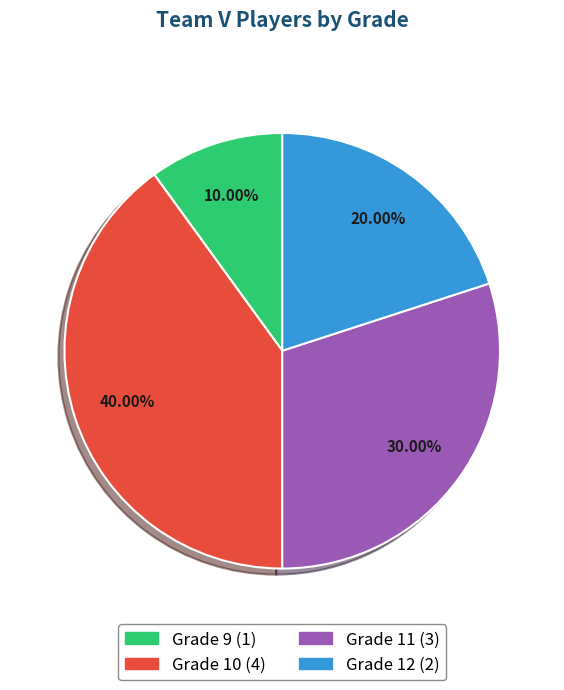

Approximately how many times larger is the value at Grade 9 (1) compared to Grade 12 (2)?

0.5